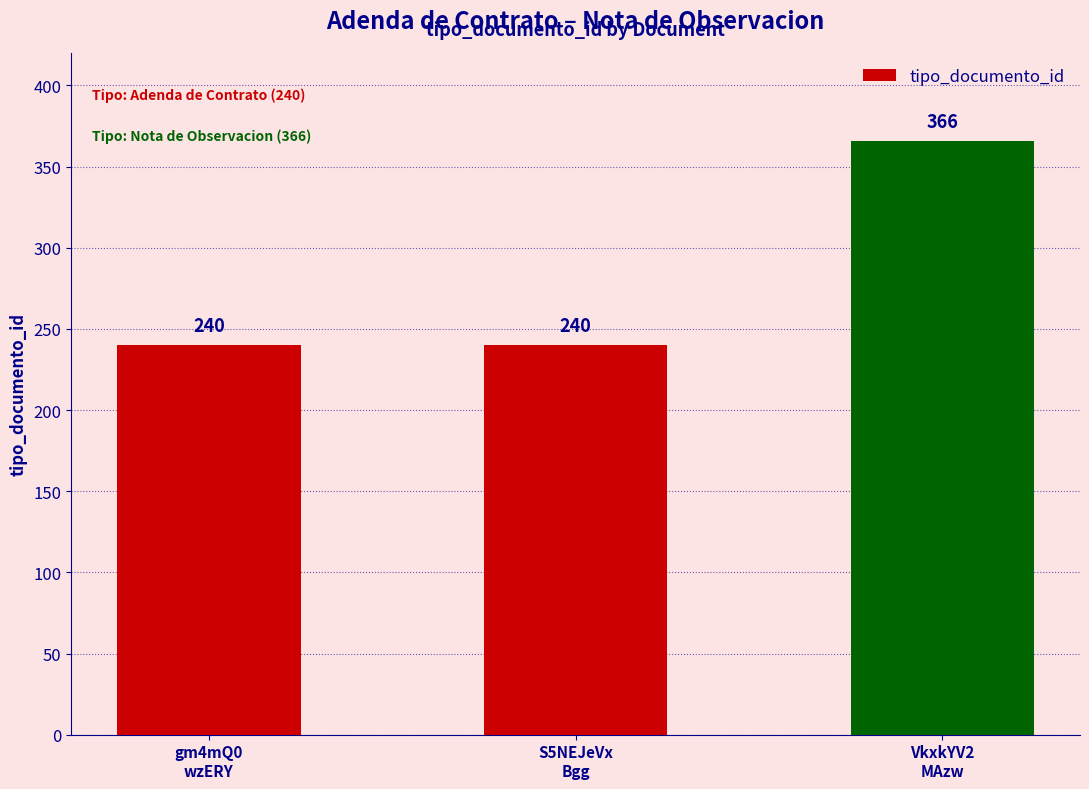

Reading left to right, transcribe all the data shown in this chart.

gm4mQ0
wzERY=240	S5NEJeVx
Bgg=240	VkxkYV2
MAzw=366